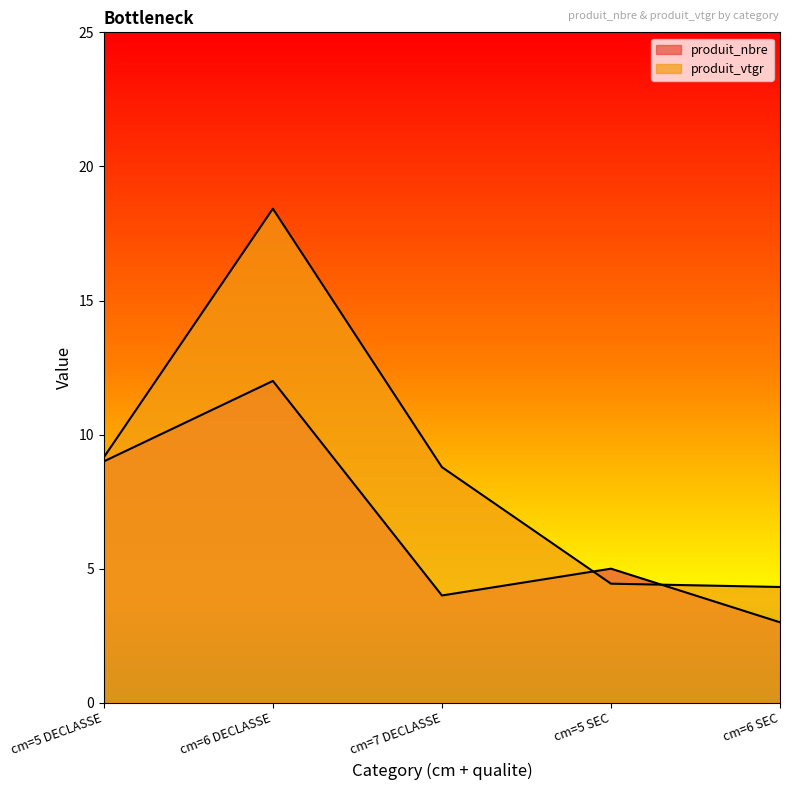

At how many categories does at least one series exceed 9?

2